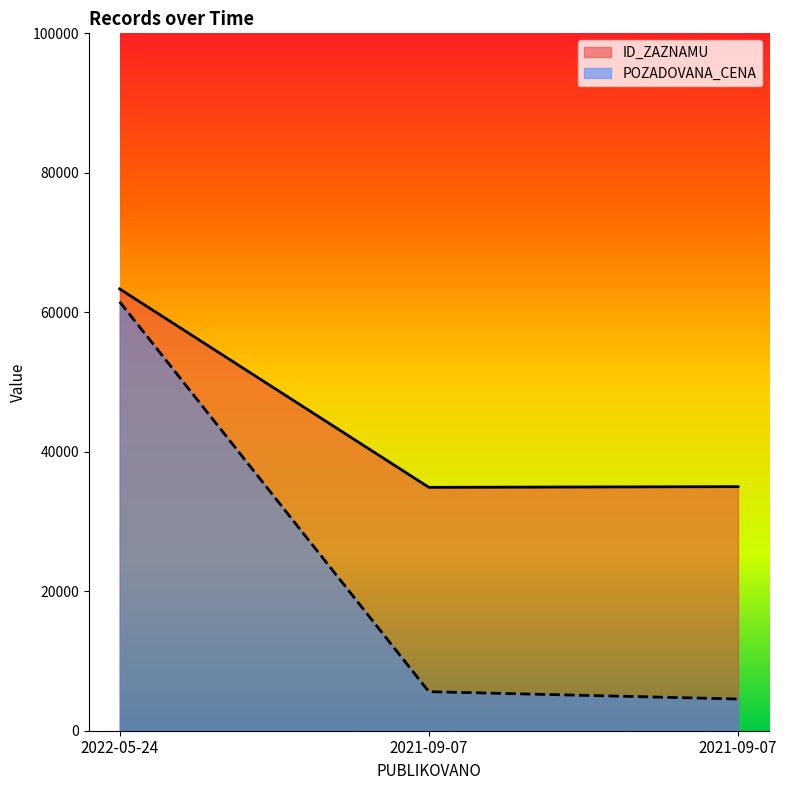

At which label does ID_ZAZNAMU first exceed 35000?

2022-05-24